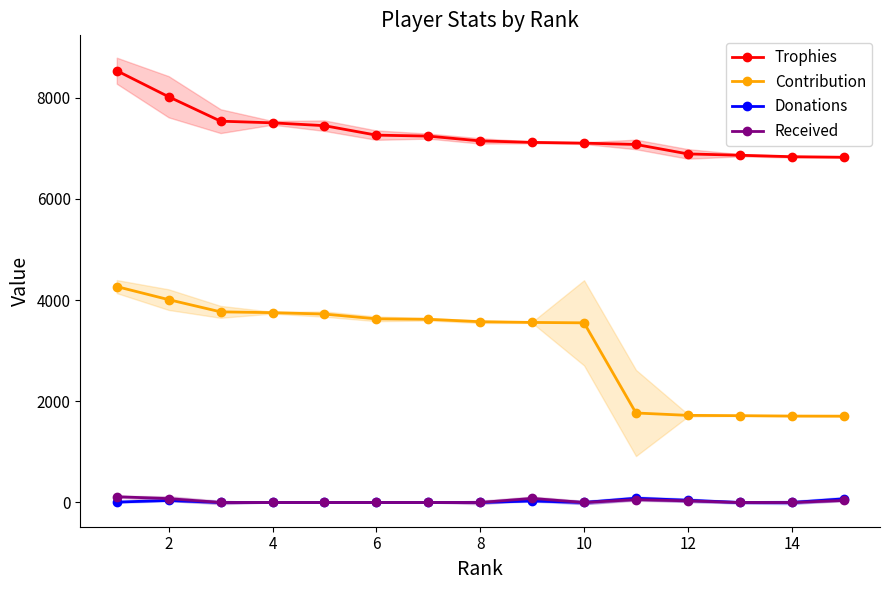

What is the maximum value for Trophies?

8530